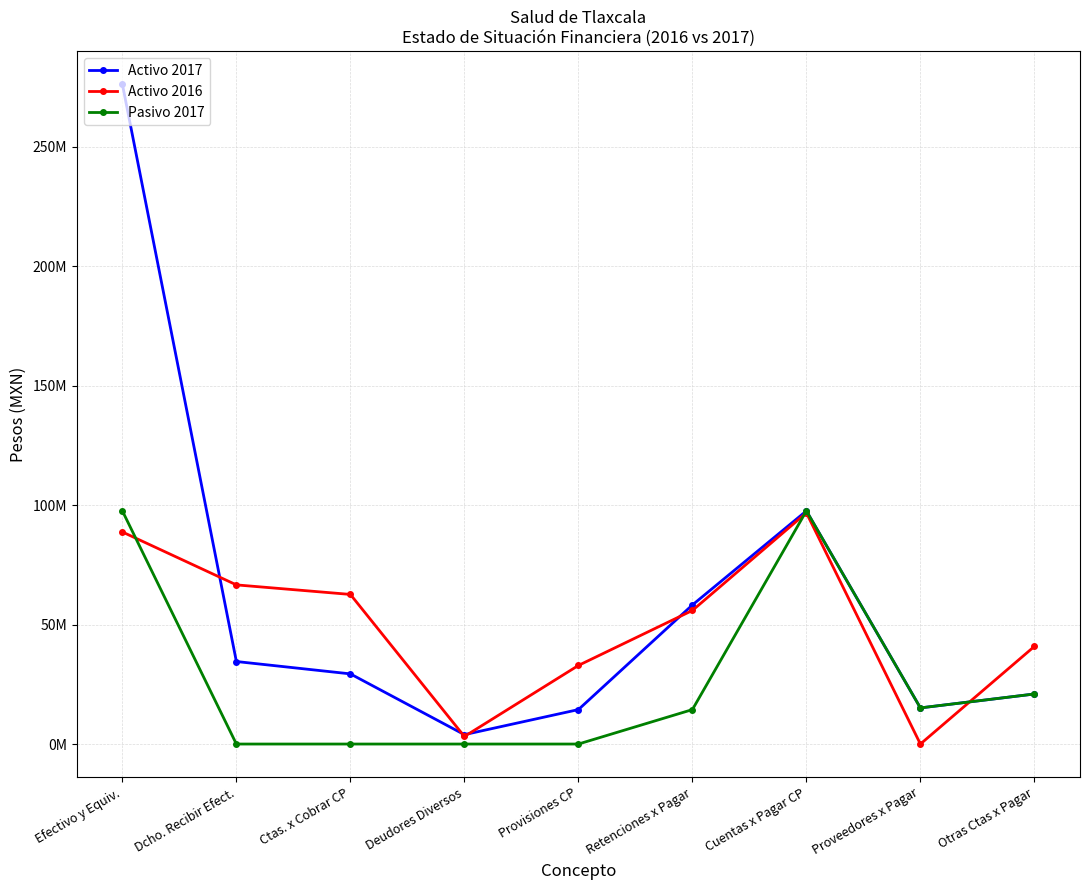

Reading right to left, what are all the values shown in this chart?

Activo 2017: Otras Ctas x Pagar=20949082	Proveedores x Pagar=15128009	Cuentas x Pagar CP=97595530	Retenciones x Pagar=58216879	Provisiones CP=14416418	Deudores Diversos=3931197	Ctas. x Cobrar CP=29369333	Dcho. Recibir Efect.=34543430	Efectivo y Equiv.=276200943
Activo 2016: Otras Ctas x Pagar=40872896	Proveedores x Pagar=0	Cuentas x Pagar CP=96790527	Retenciones x Pagar=55917631	Provisiones CP=32897336	Deudores Diversos=3158243	Ctas. x Cobrar CP=62628927	Dcho. Recibir Efect.=66623447	Efectivo y Equiv.=88777034
Pasivo 2017: Otras Ctas x Pagar=20949082	Proveedores x Pagar=15128009	Cuentas x Pagar CP=97595530	Retenciones x Pagar=14416418	Provisiones CP=0	Deudores Diversos=0	Ctas. x Cobrar CP=0	Dcho. Recibir Efect.=0	Efectivo y Equiv.=97595530